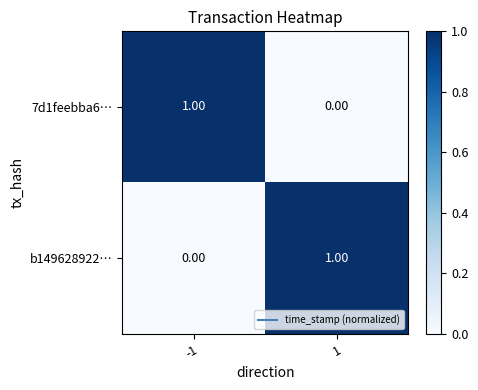

At how many categories does at least one series exceed 0?

2